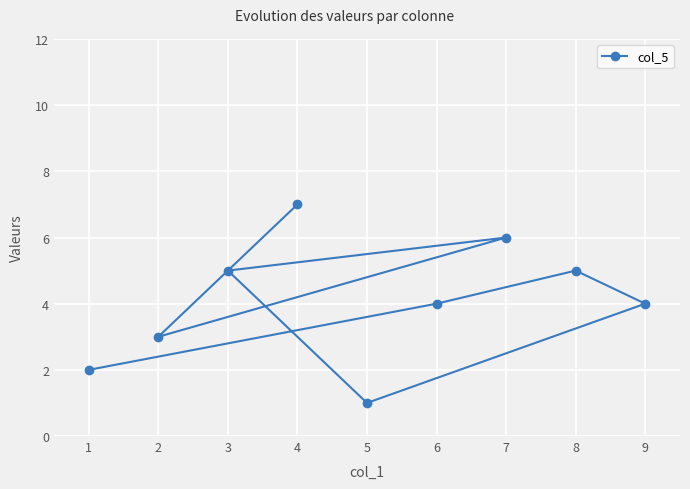

Approximately how many times larger is the value at 7 compared to 6?

1.5